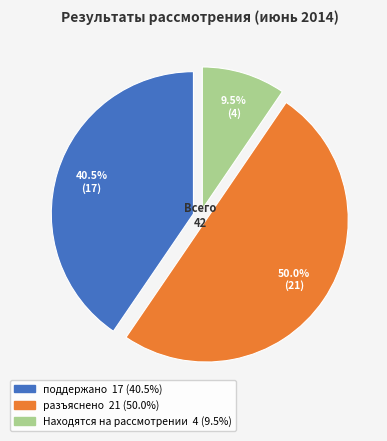

What is the largest slice in the pie chart?

разъяснено